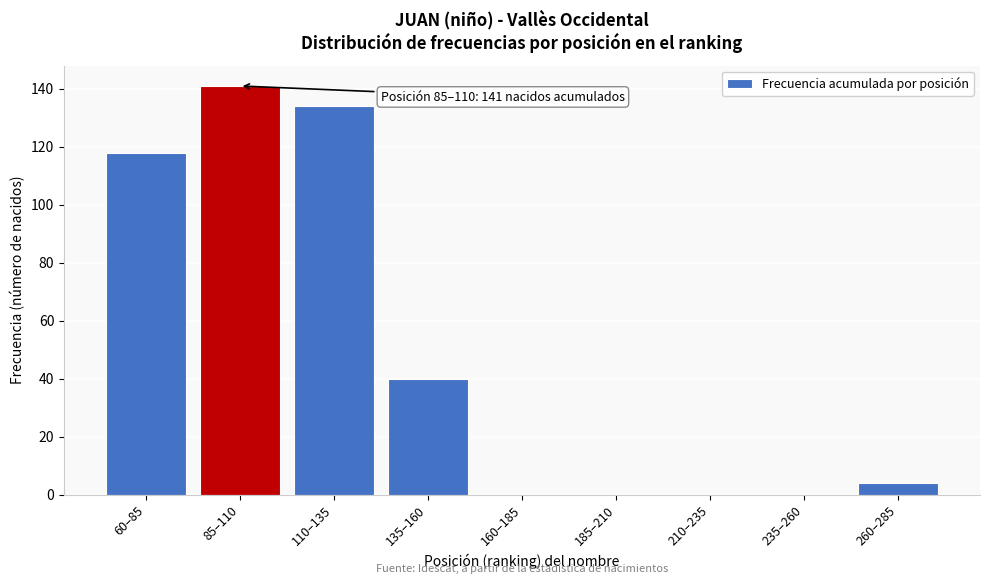

Reading left to right, what are all the values shown in this chart?

60–85=118	85–110=141	110–135=134	135–160=40	160–185=0	185–210=0	210–235=0	235–260=0	260–285=4